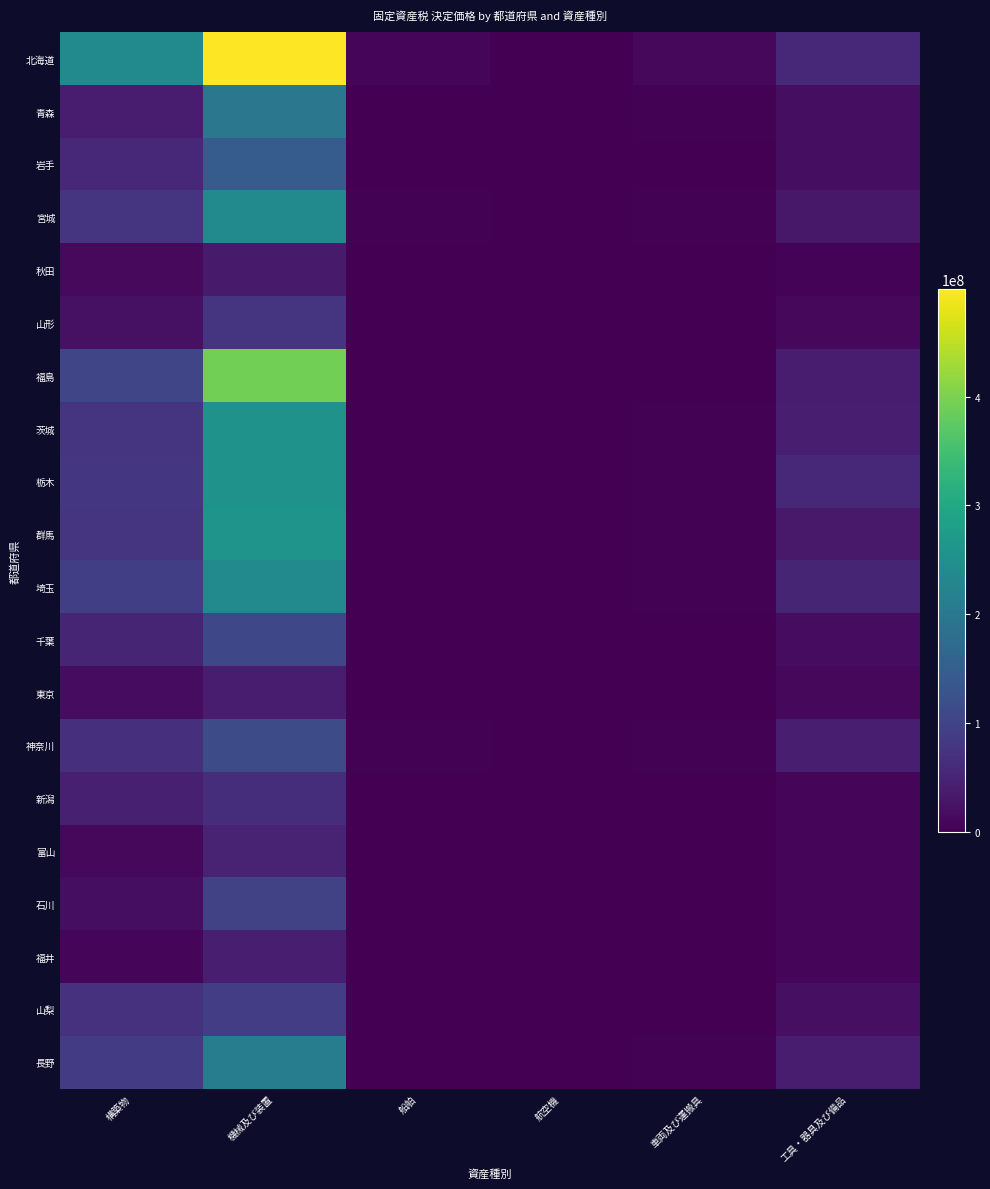

What is the total value across all series at 工具・器具及び備品?

521392333